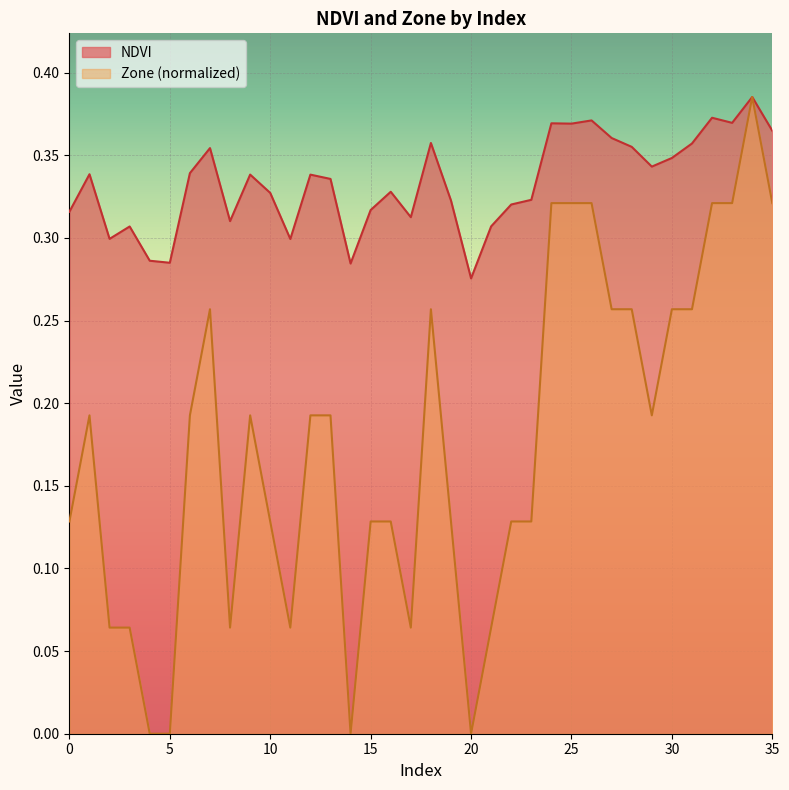

Where is Zone nearest to the value 0?

4